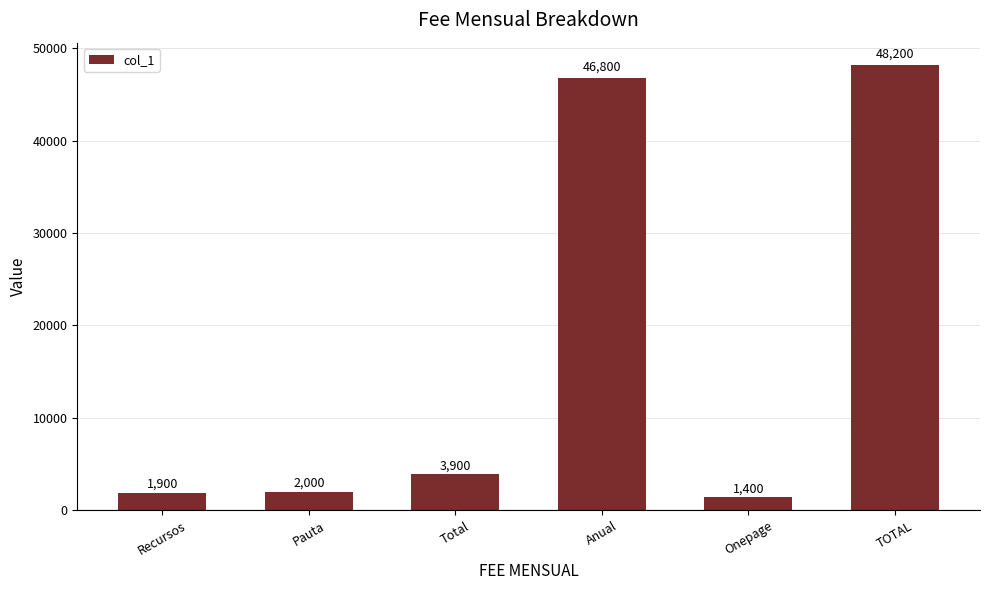

The value at Pauta is 3547. True or false?

False